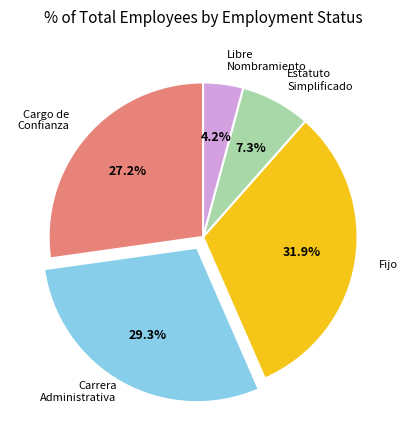

Does any single category account for the majority?

No